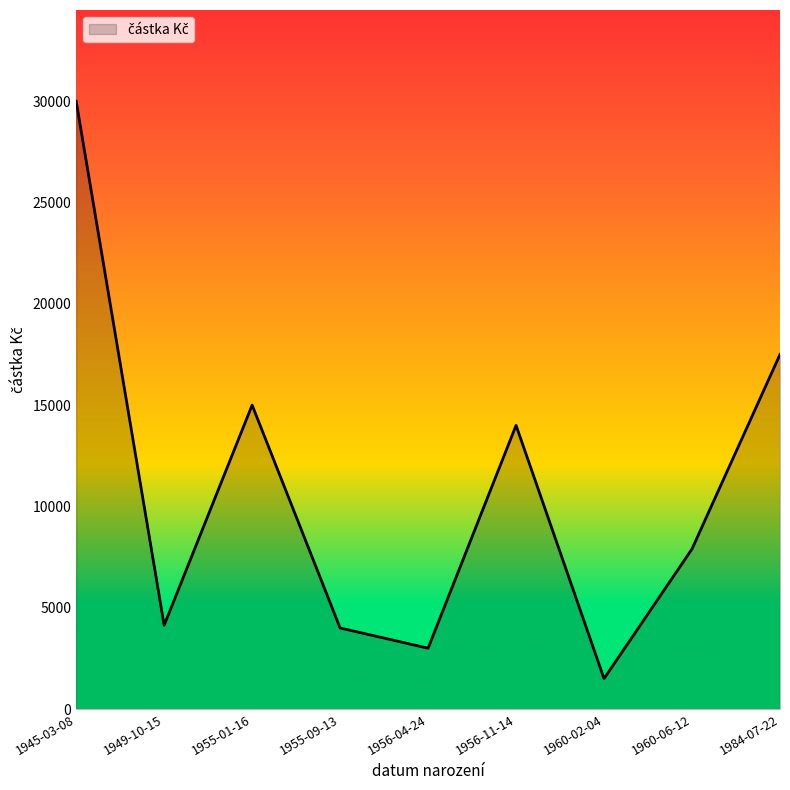

Between 1949-10-15 and 1956-11-14, which is larger?

1956-11-14